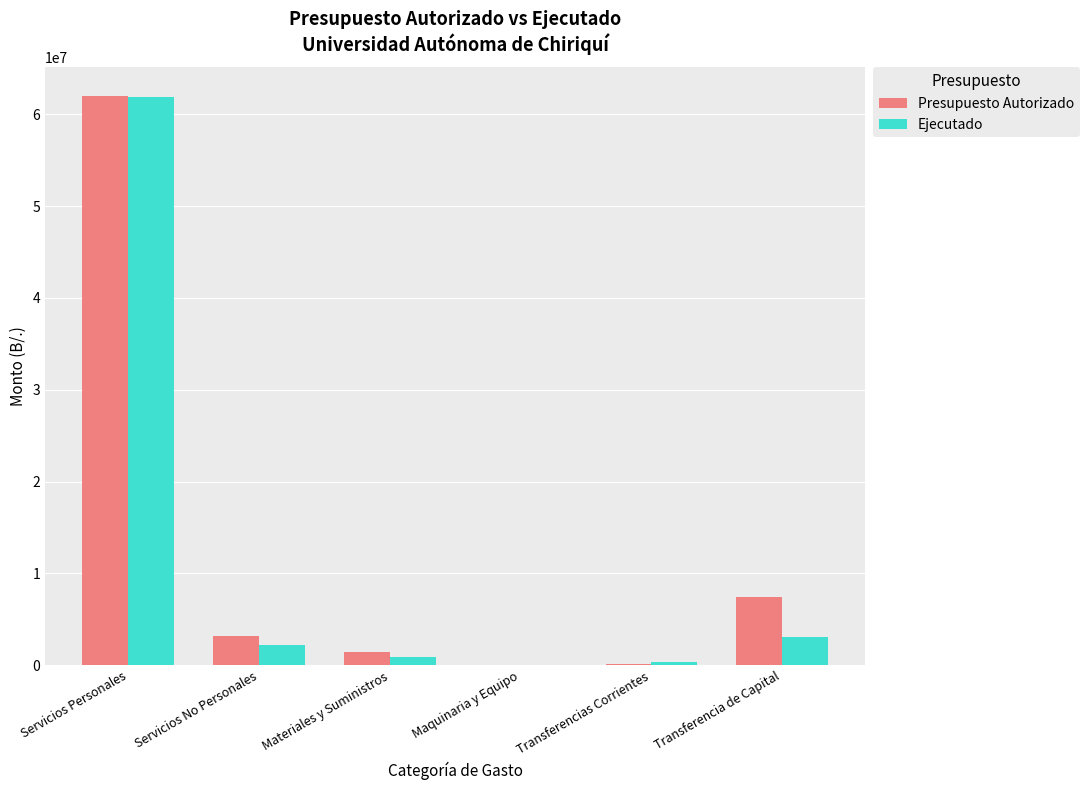

What is the highest value of the Ejecutado series?

61902373.3